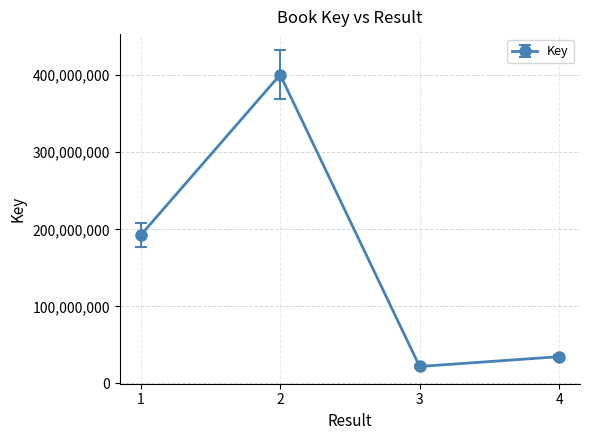

Approximately how many times larger is the value at 3 compared to 4?

0.6